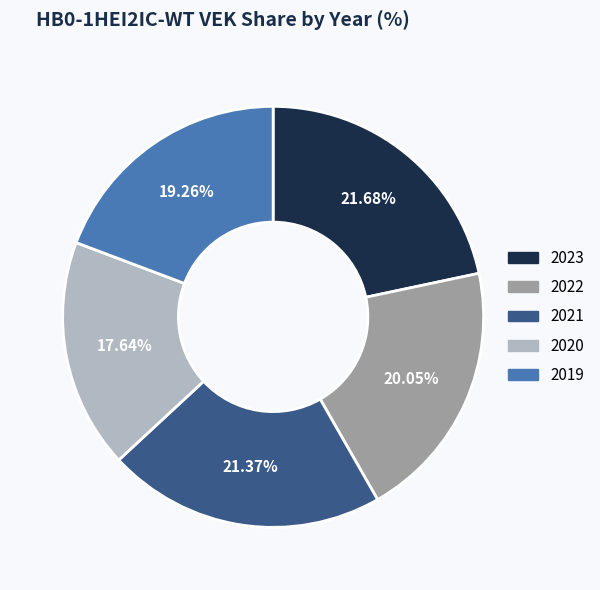

How many segments does this pie chart have?

5